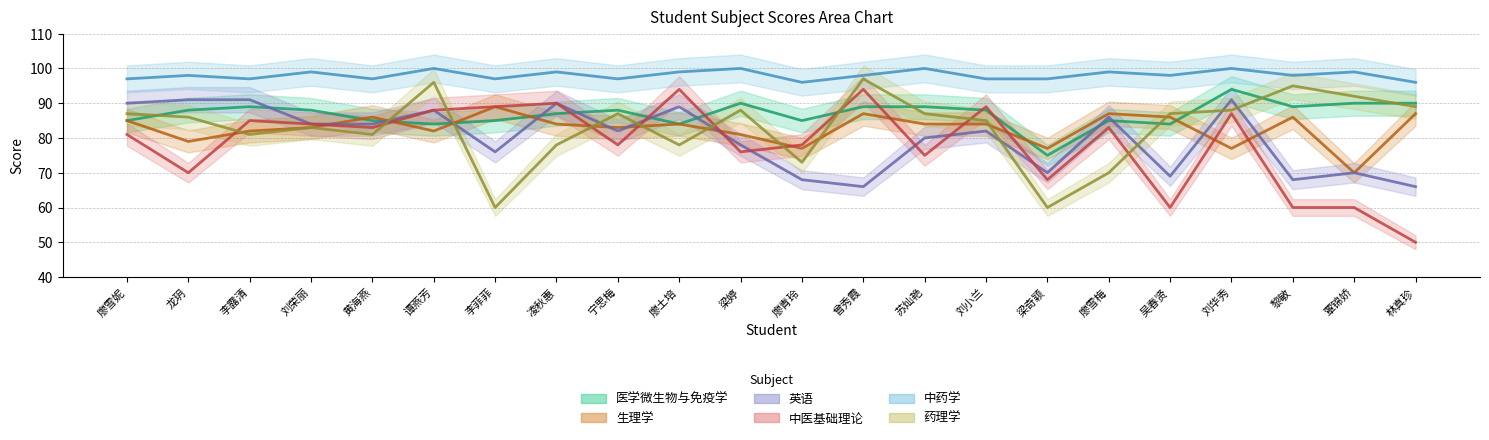

What is the label of the 7th point from the right?

梁奇颖